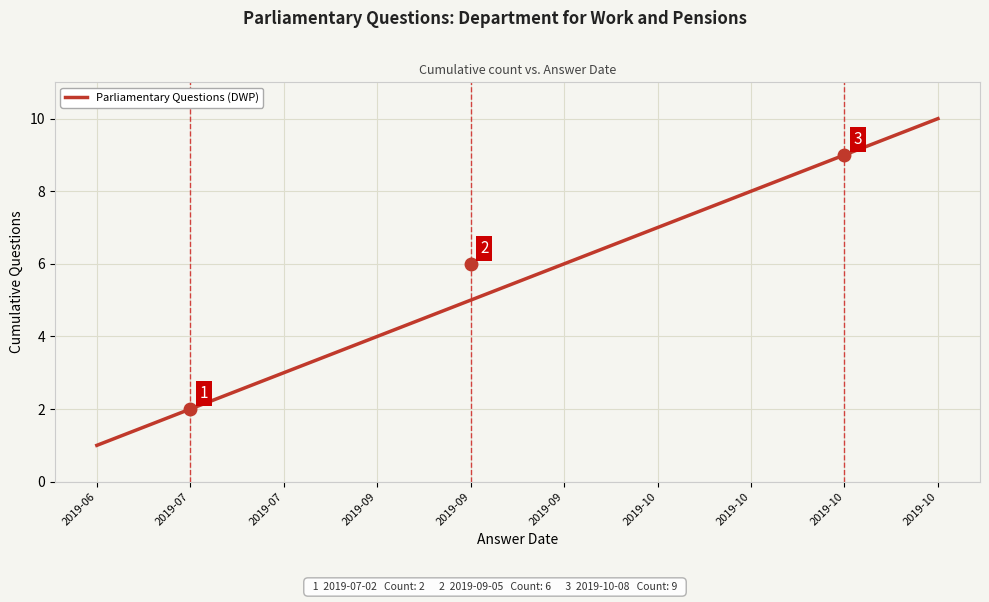

Reading right to left, list all the values displayed in this chart.

2019-10=10	2019-10=9	2019-10=8	2019-10=7	2019-09=6	2019-09=5	2019-09=4	2019-07=3	2019-07=2	2019-06=1